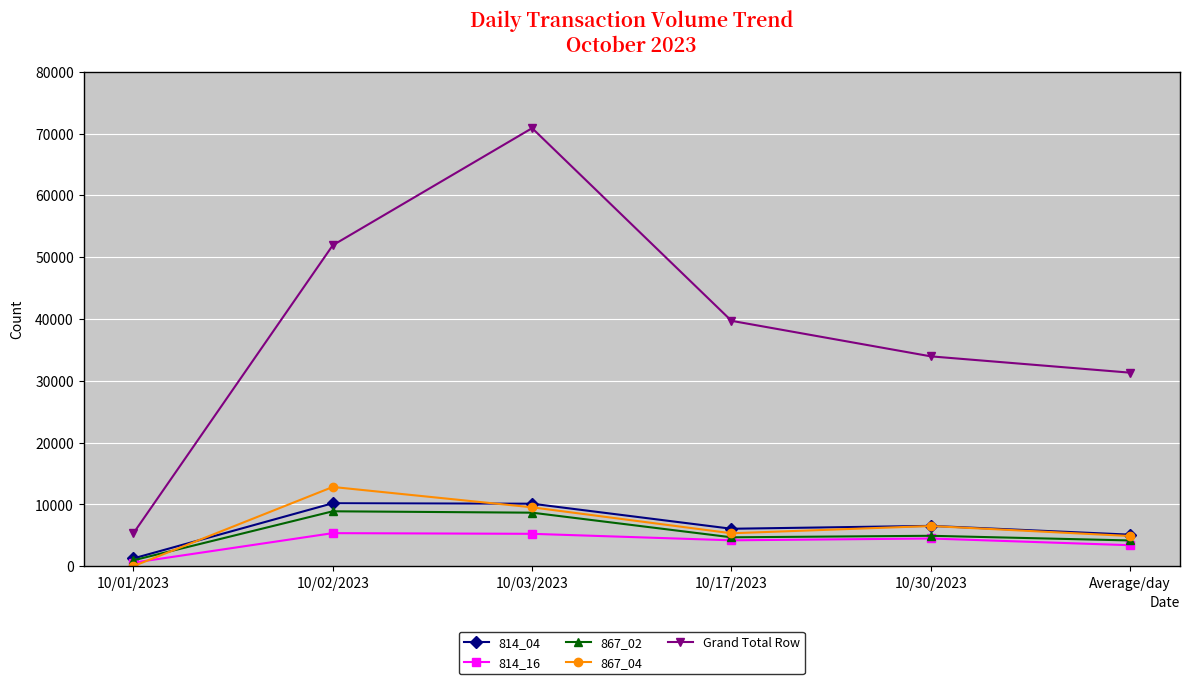

True or false: 814_16 and Grand Total Row intersect in this chart.

False